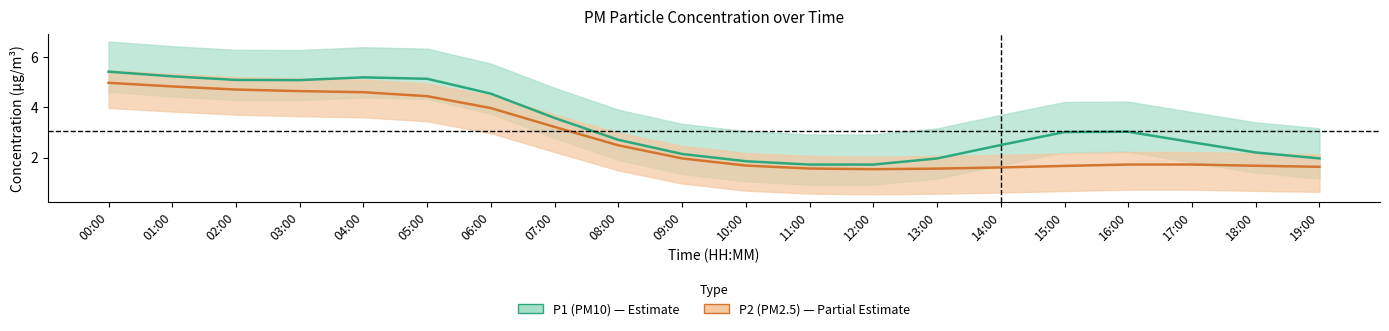

Where is the first local maximum?

17:00